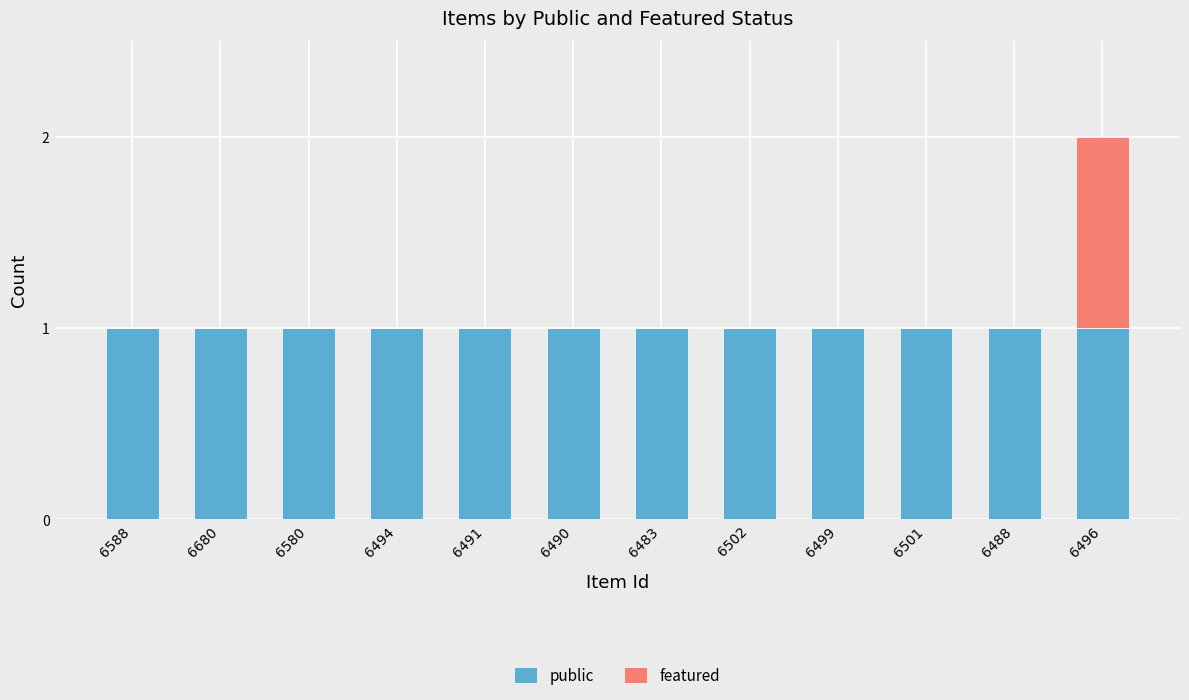

The public series shows 2 at 6680. True or false?

False